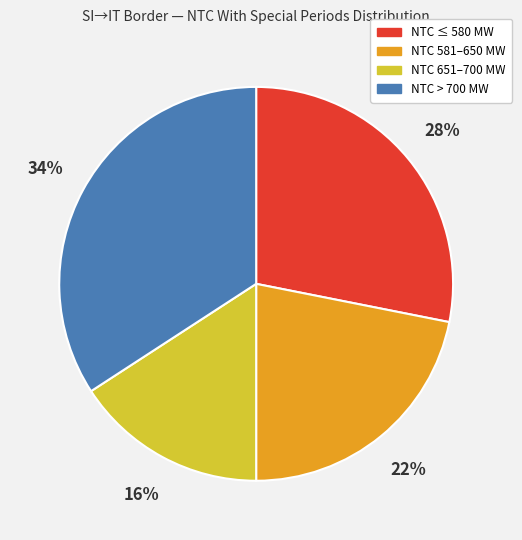

Is there any slice that represents more than half of the pie?

No